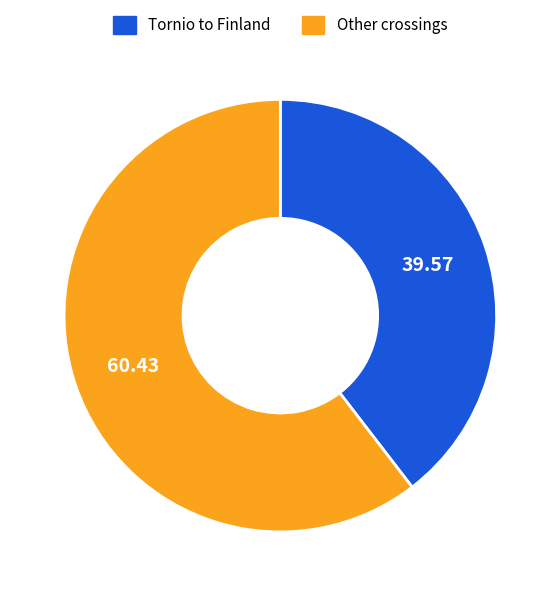

Rank the categories by value from lowest to highest.

Tornio to Finland, Other crossings